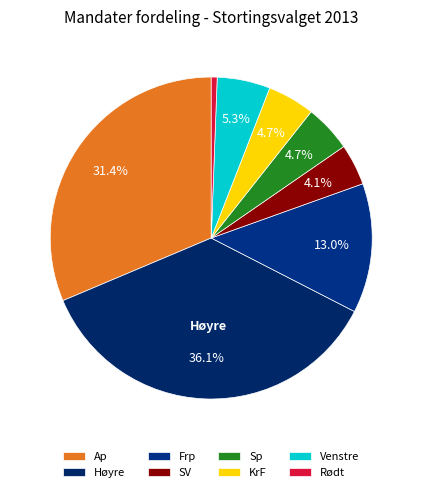

How many segments does this pie chart have?

8